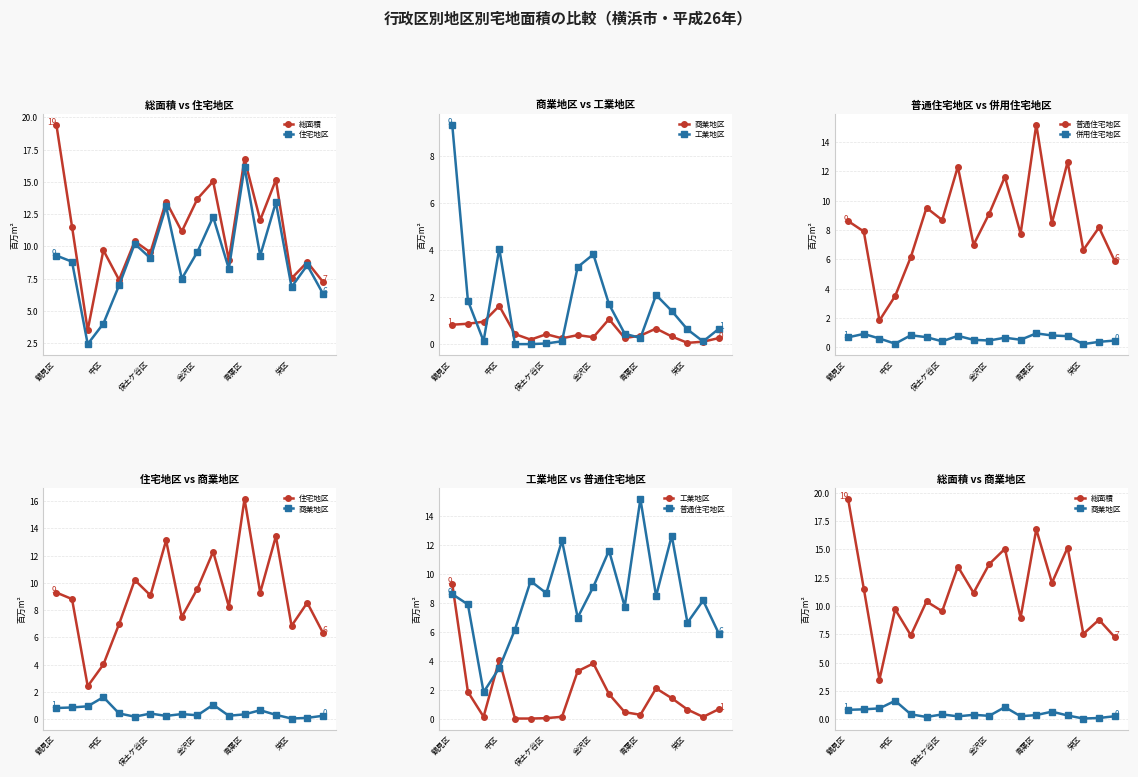

What is the average value of the 住宅地区 series?

9.0